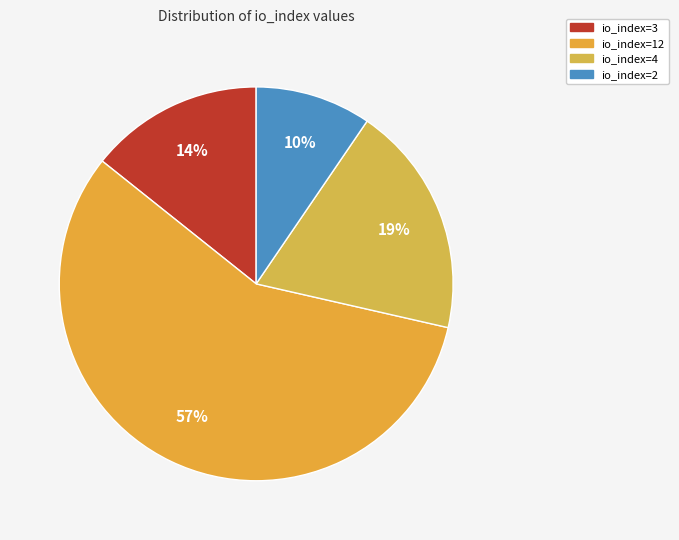

To the nearest percent, what is the difference between the io_index=3 and io_index=4 slice percentages?

5%